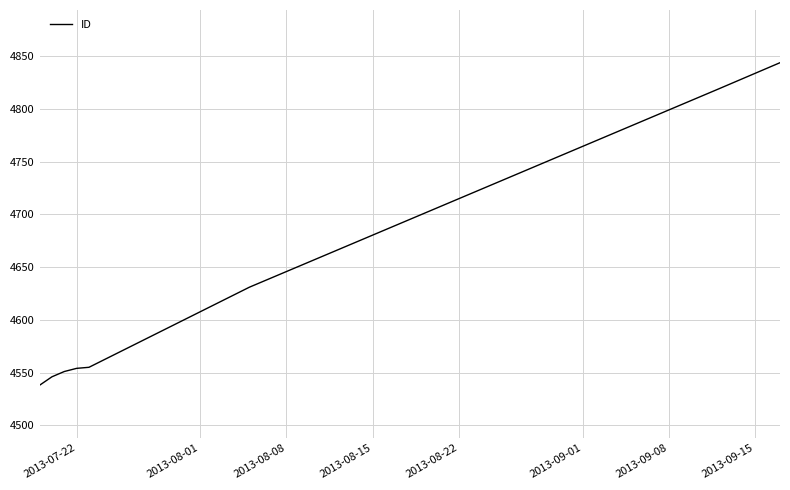

What is the sum of all values?

37038